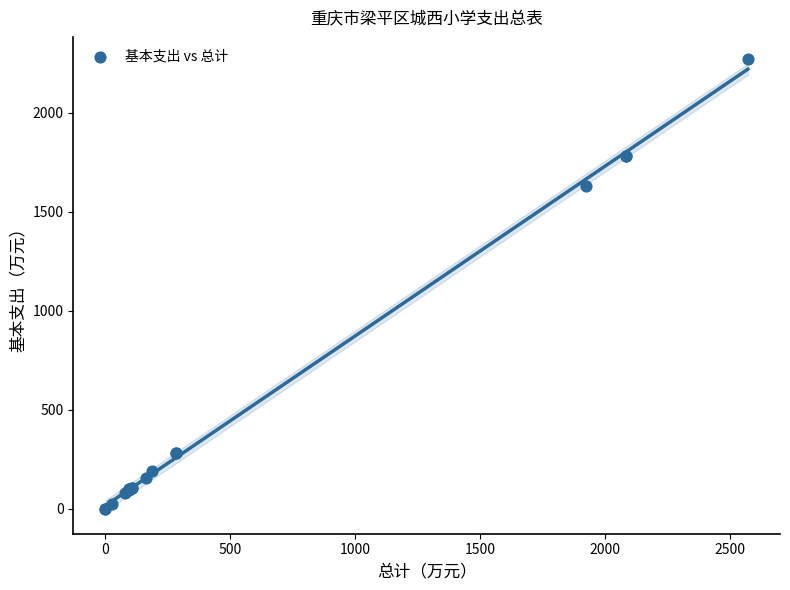

What Y value in the scatter plot is closest to 1134?

1630.1